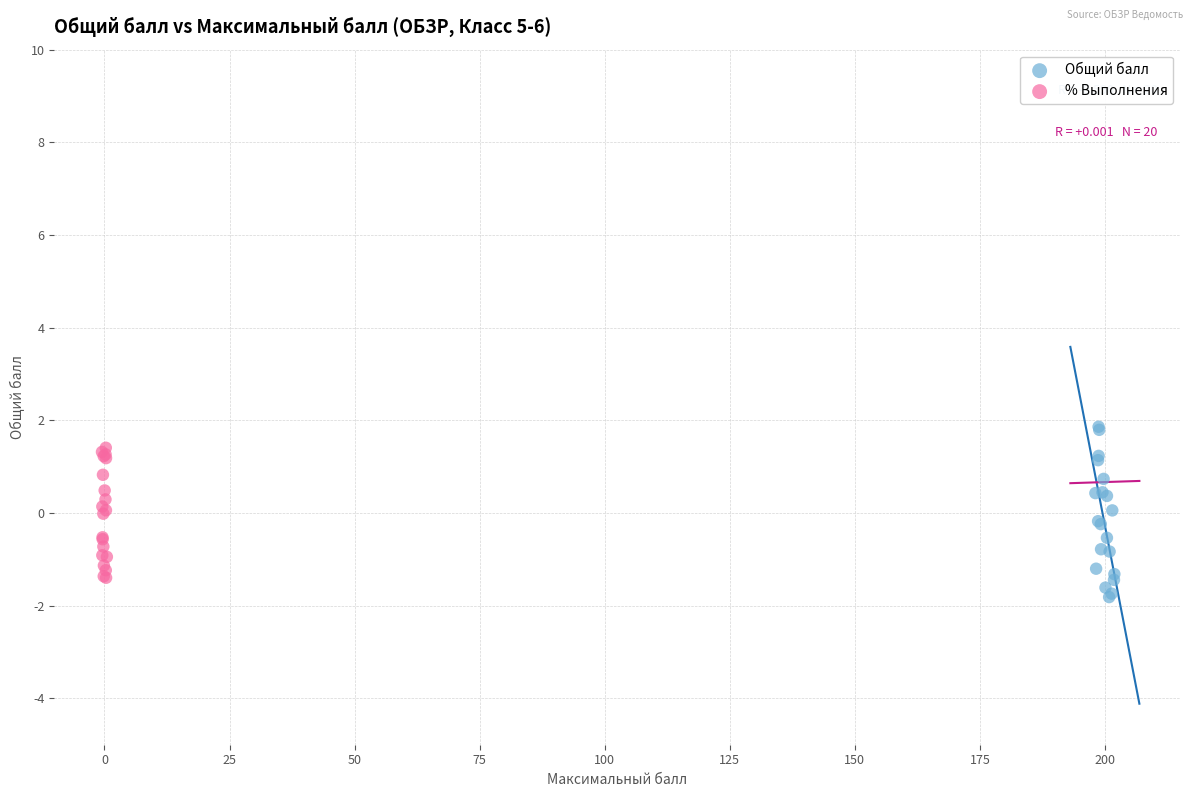

What are all the series names shown in the legend?

Общий балл, % Выполнения